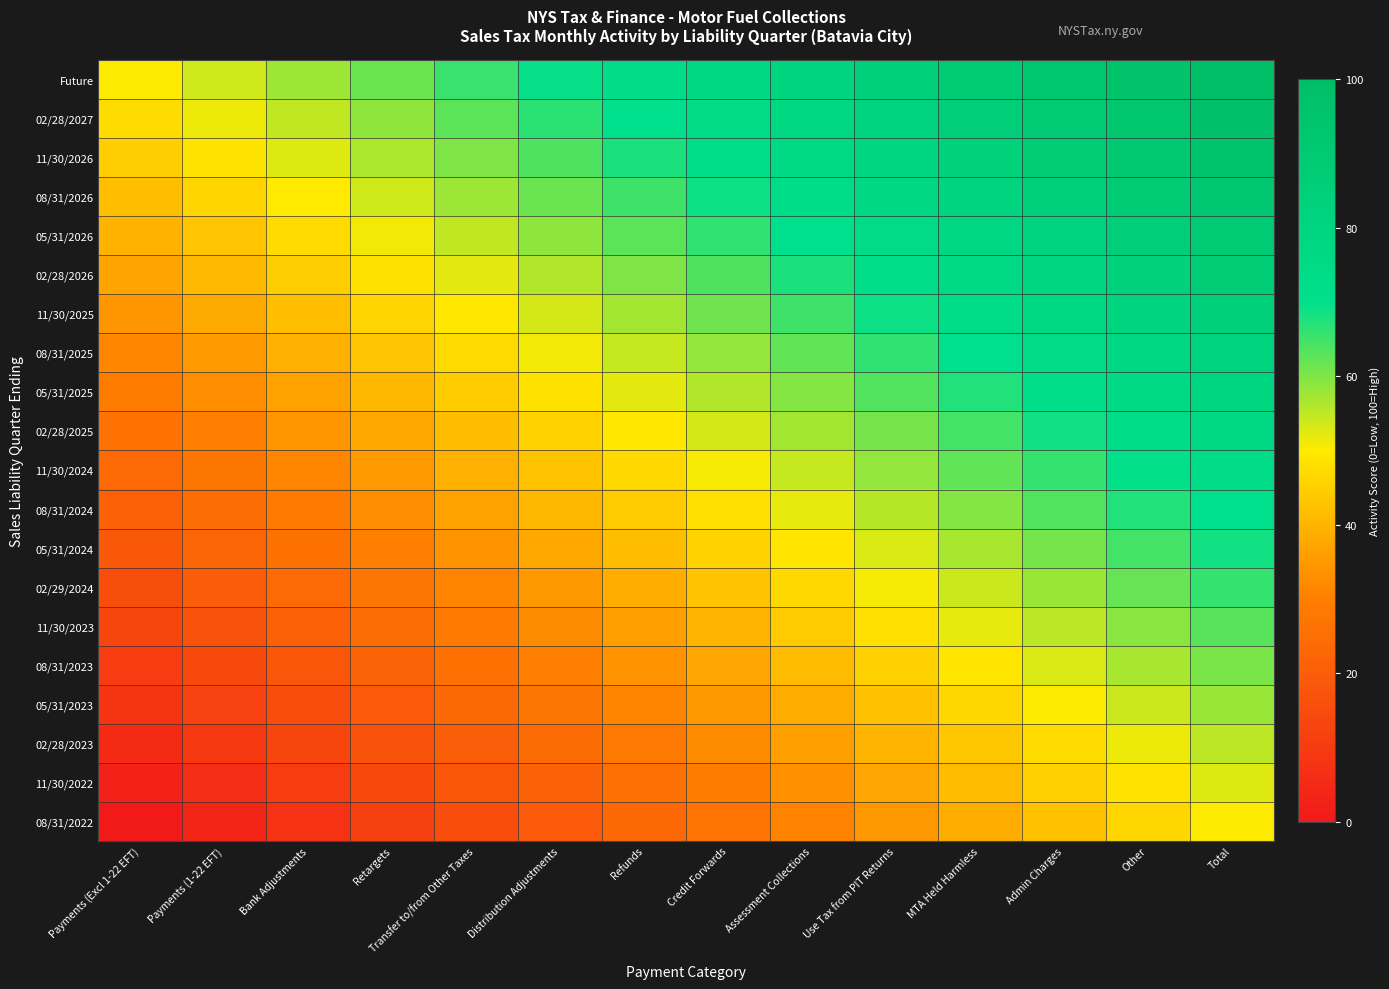

At MTA Held Harmless, list the series in order from largest to smallest.

Future, 02/28/2027, 11/30/2026, 08/31/2026, 05/31/2026, 02/28/2026, 11/30/2025, 08/31/2025, 05/31/2025, 02/28/2025, 11/30/2024, 08/31/2024, 05/31/2024, 02/29/2024, 11/30/2023, 08/31/2023, 05/31/2023, 02/28/2023, 11/30/2022, 08/31/2022